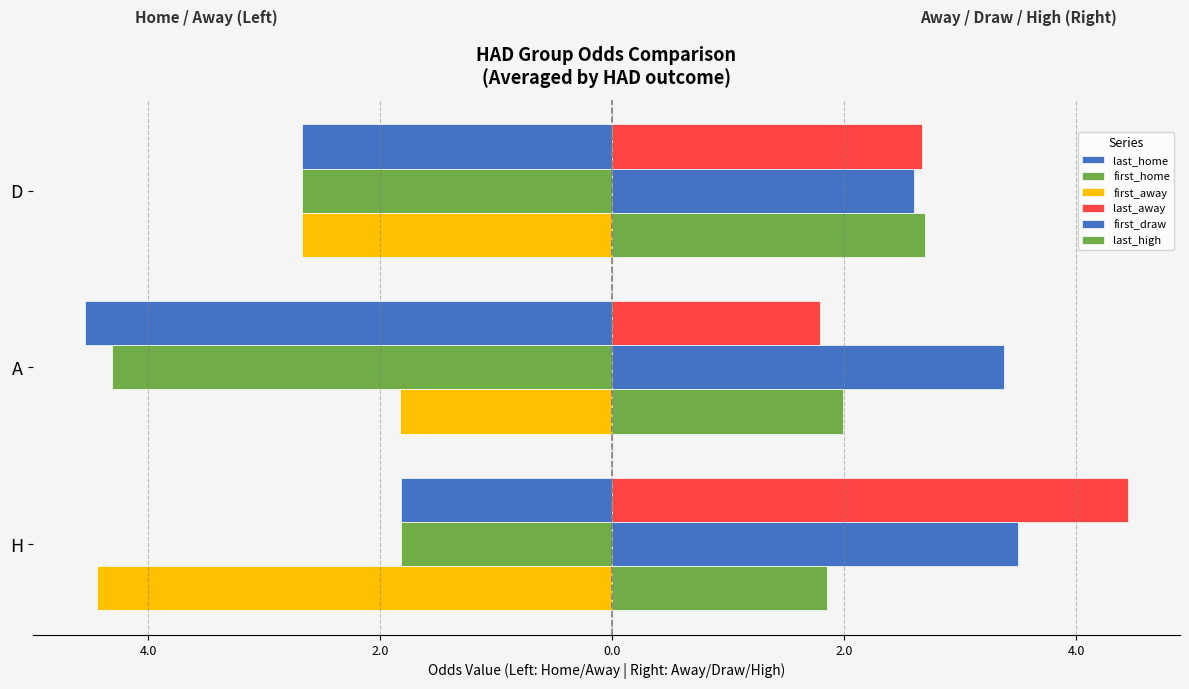

What is the greatest value displayed?

4.4